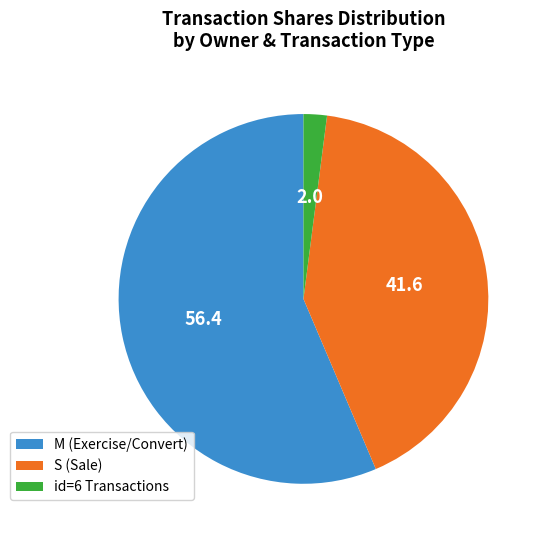

Do M (Exercise/Convert) and S (Sale) together represent more than half of the pie?

Yes